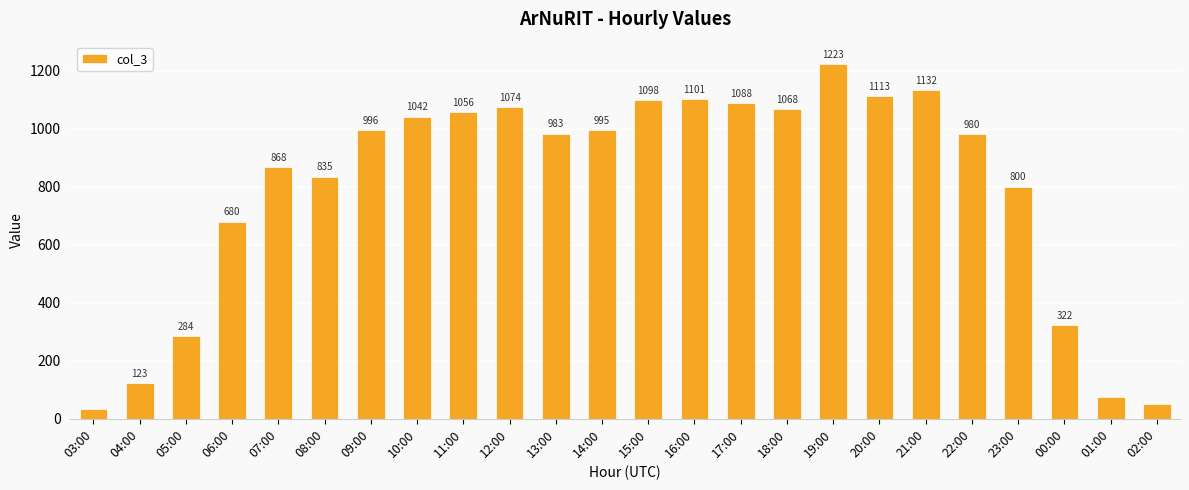

At which label does the data first exceed 995?

09:00